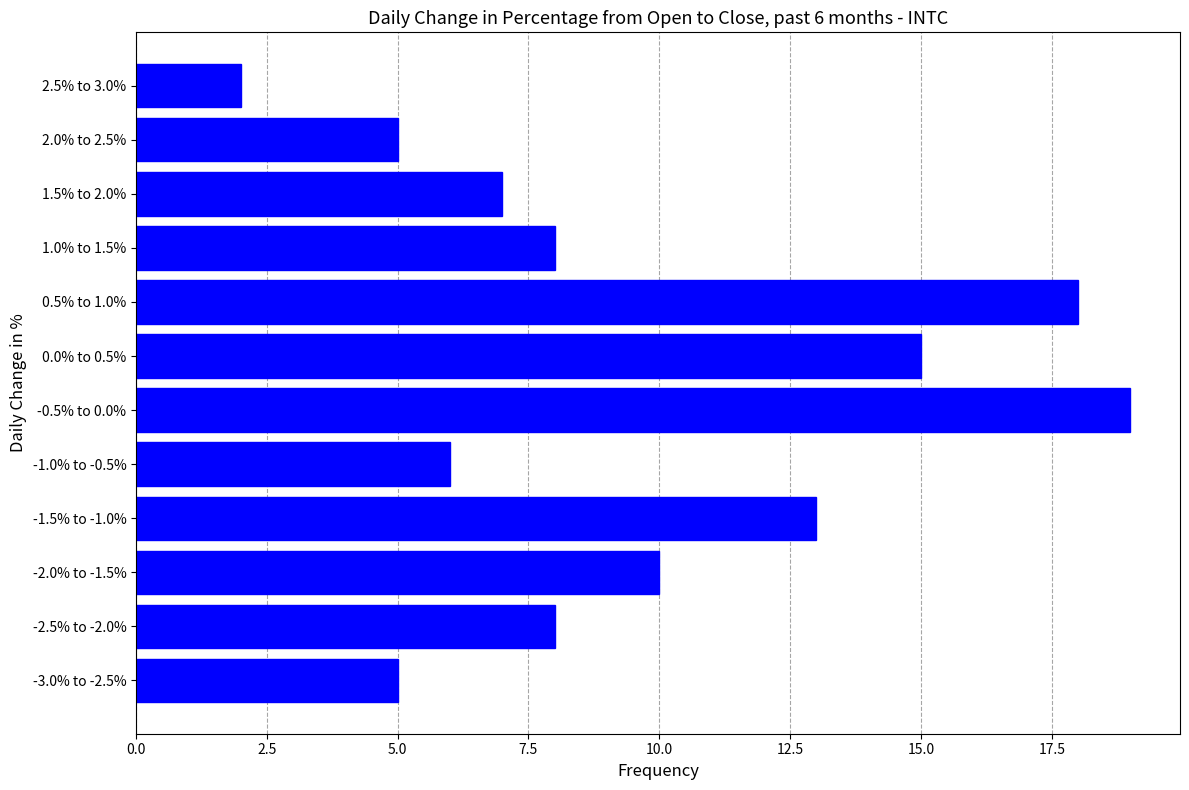

Reading top to bottom, extract all data points from this chart.

2	5	7	8	18	15	19	6	13	10	8	5